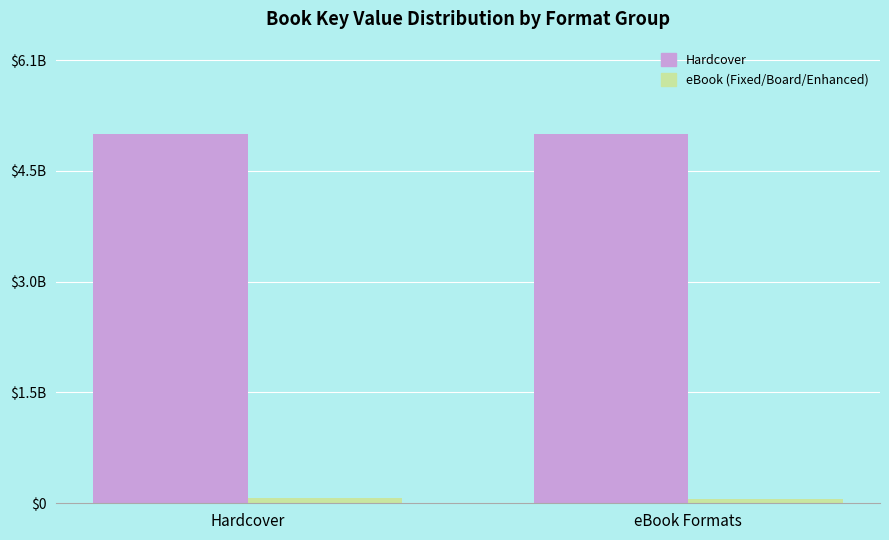

Does the chart contain any negative values?

No